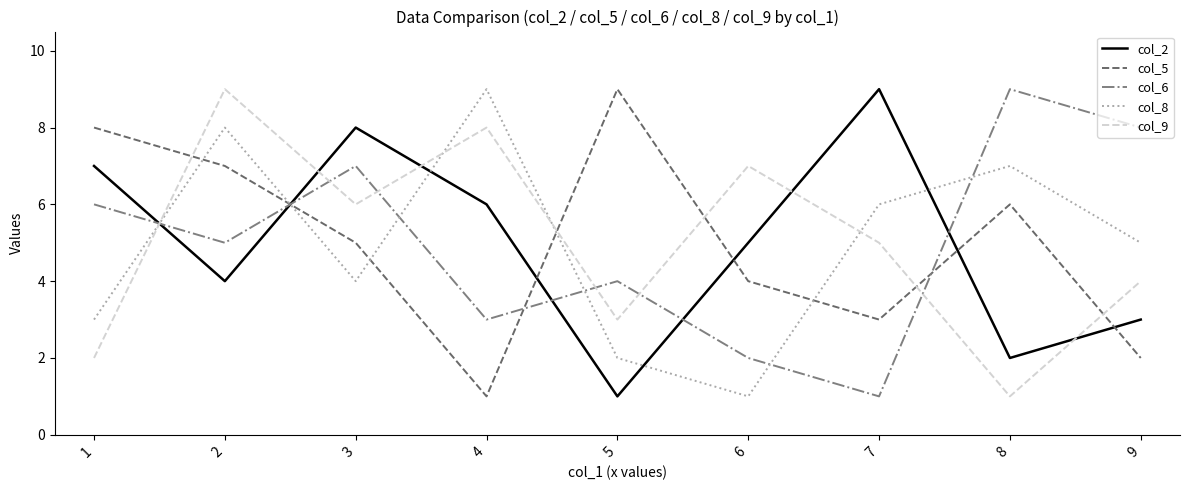

At how many categories does at least one series exceed 6?

9